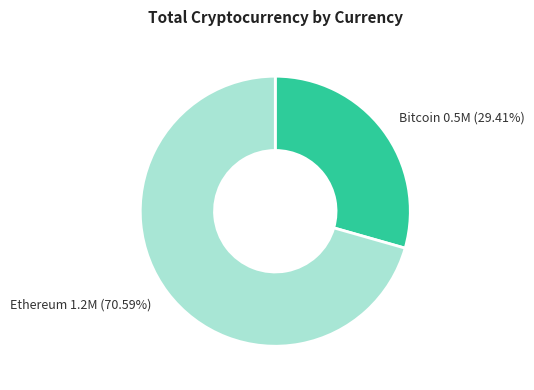

To the nearest percent, what is the difference between the largest and smallest slice percentages?

41%